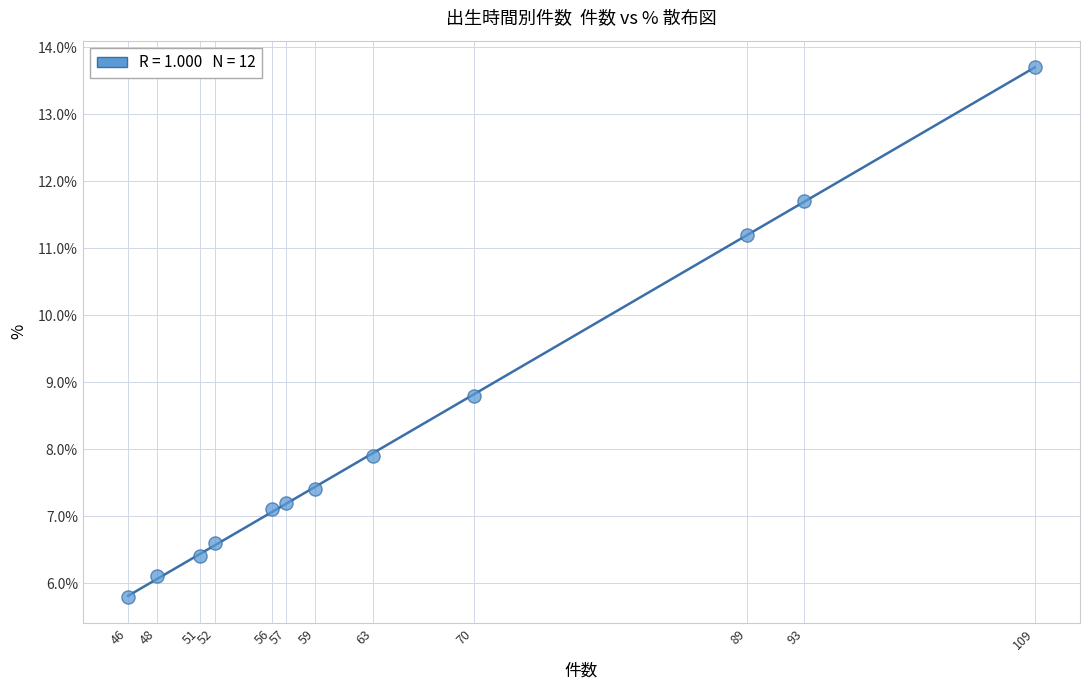

What is the average Y value?

8.3